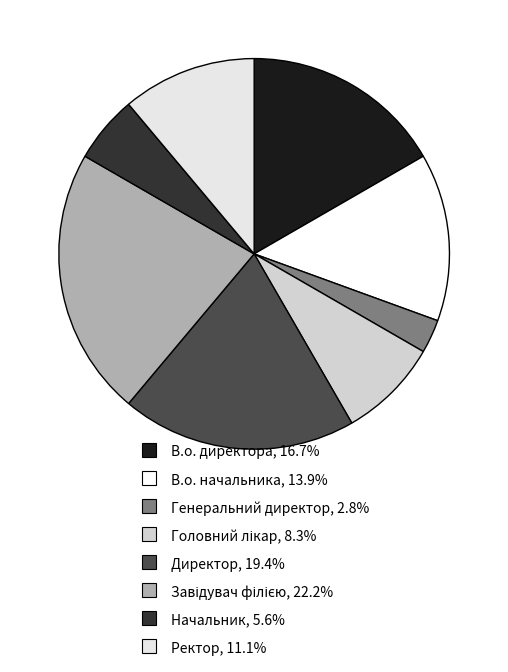

To the nearest percent, what percentage of the pie is В.о. начальника?

14%